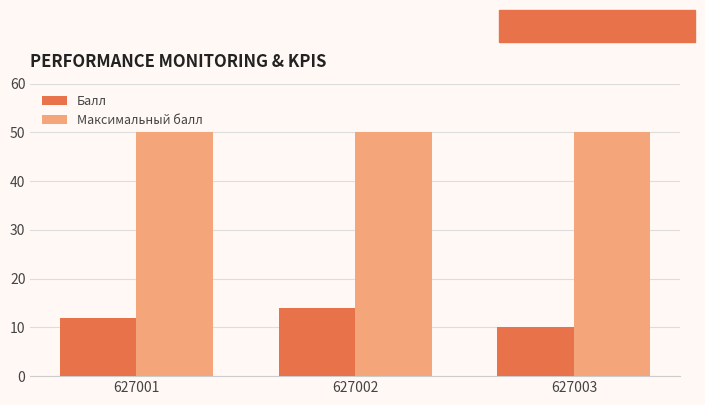

What is the value of the Максимальный балл bar at the 2nd from the left?

50